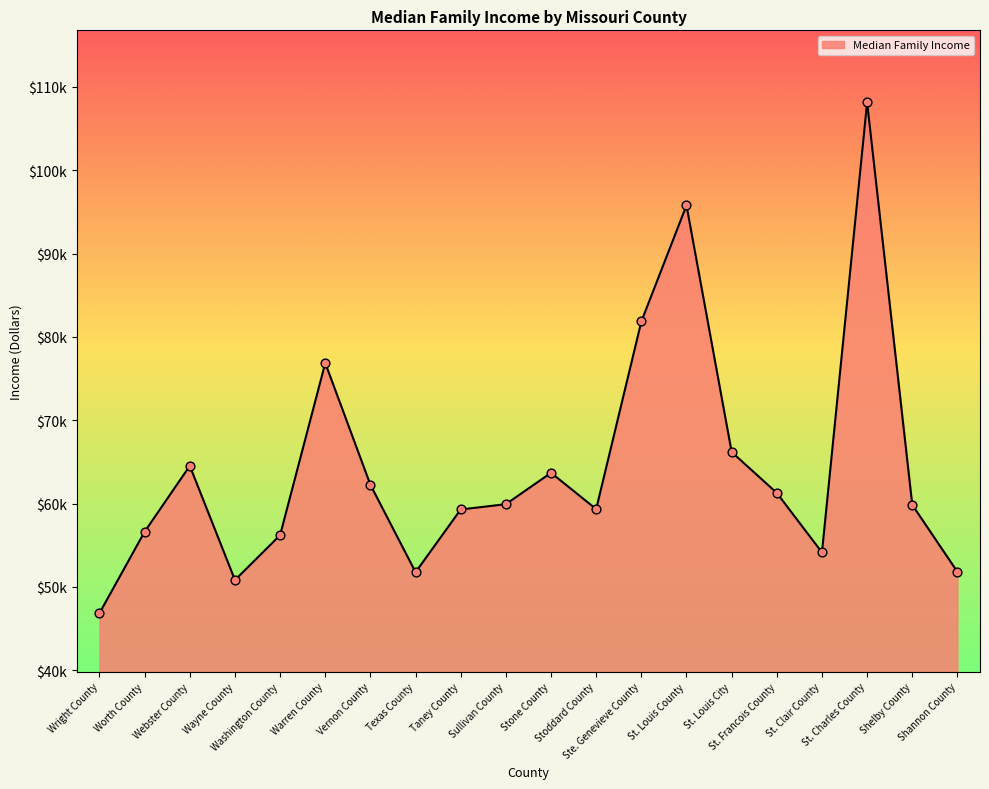

What is the ratio of the value at Vernon County to the value at St. Louis County?

0.6